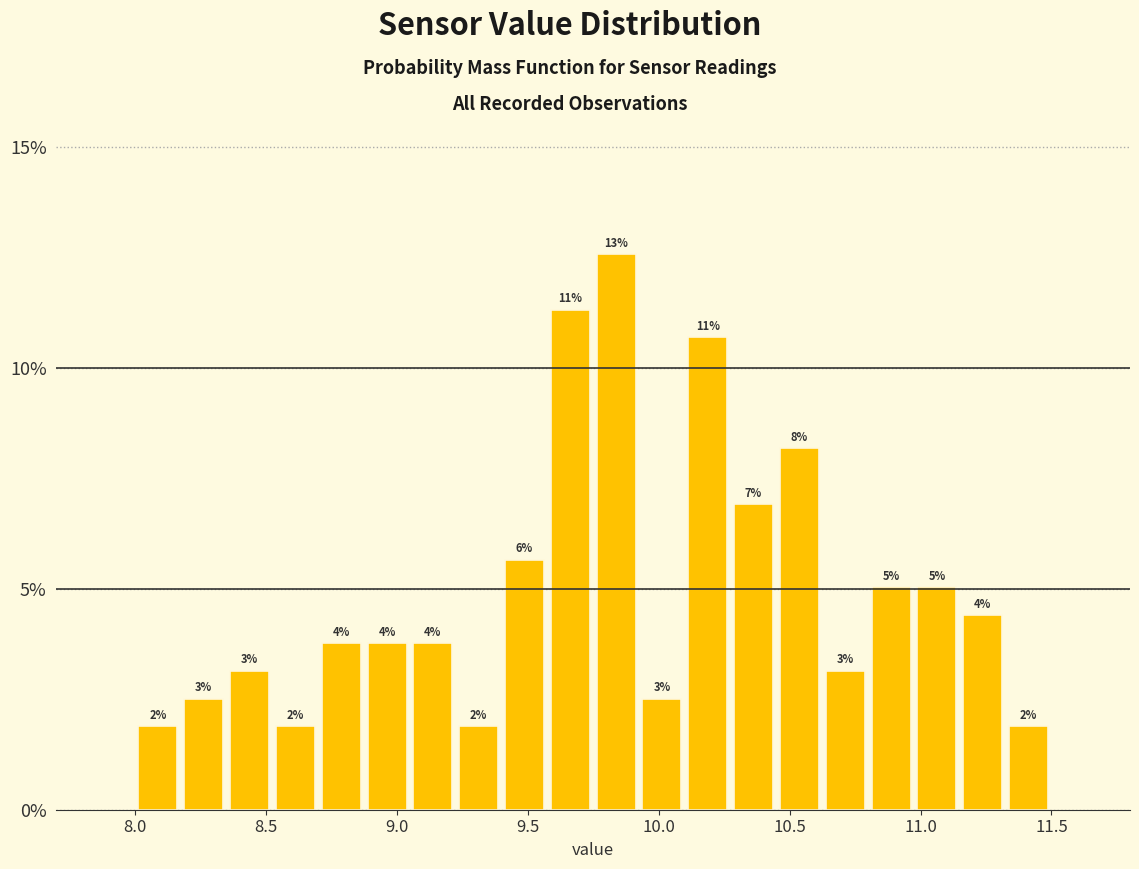

Around what value on the x-axis is the tallest bar? Give the approximate position of its centre, as read against the axis.

9.85